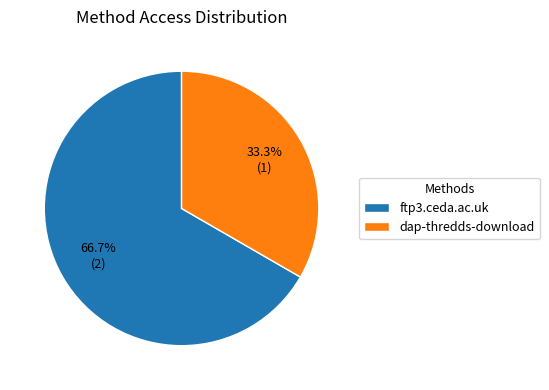

To the nearest percent, what is the combined percentage of dap-thredds-download and ftp3.ceda.ac.uk?

100%